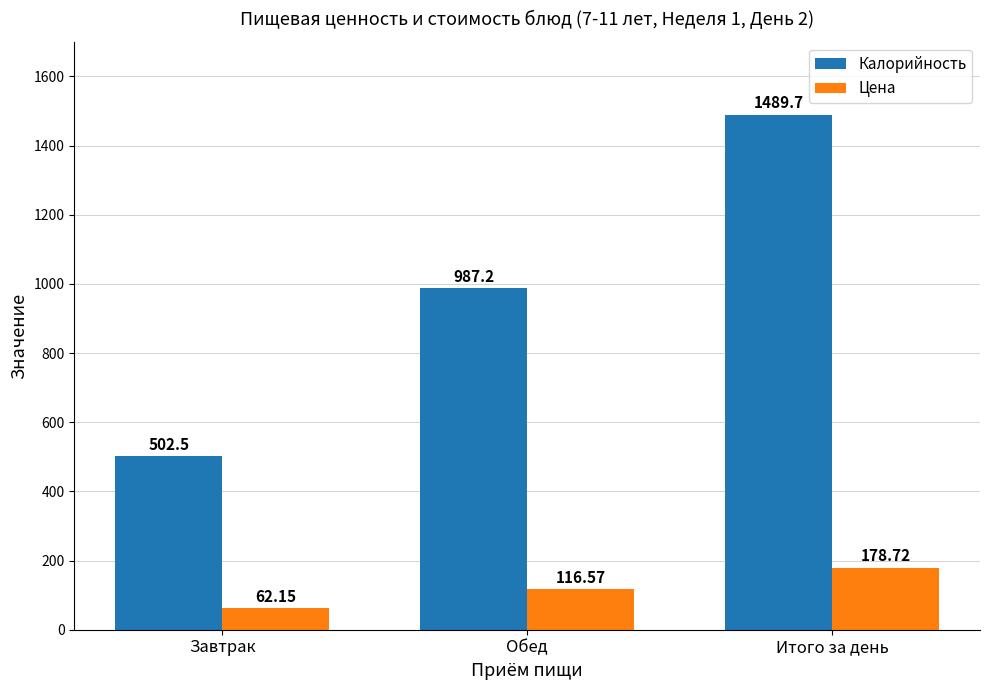

At which label does Калорийность first exceed 987?

Обед